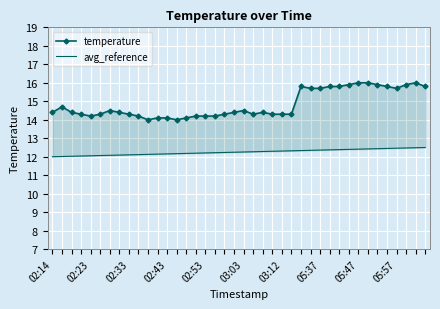

True or false: temperature and avg_reference intersect in this chart.

False